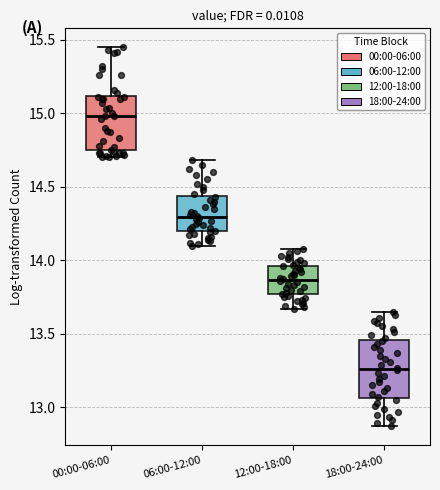

Where does the median line of the box for 00:00-06:00 sit on the y-axis? The values are not printed on the chart, so give them approximately, as read against the axis.

15.00